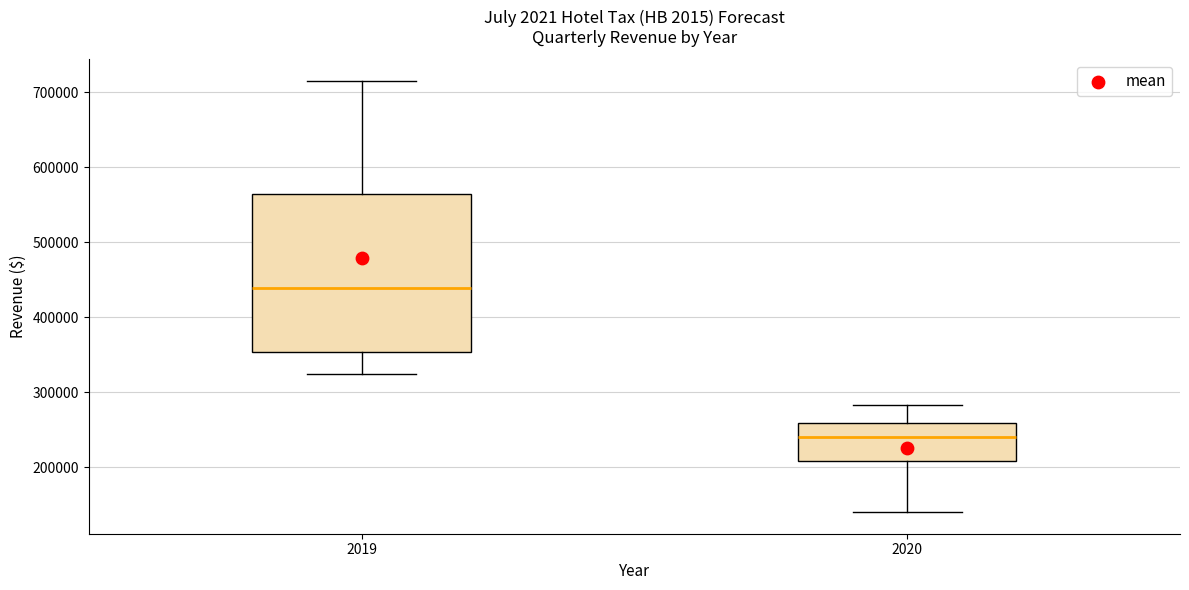

Which box is the tallest, from its lower edge to its upper edge?

2019